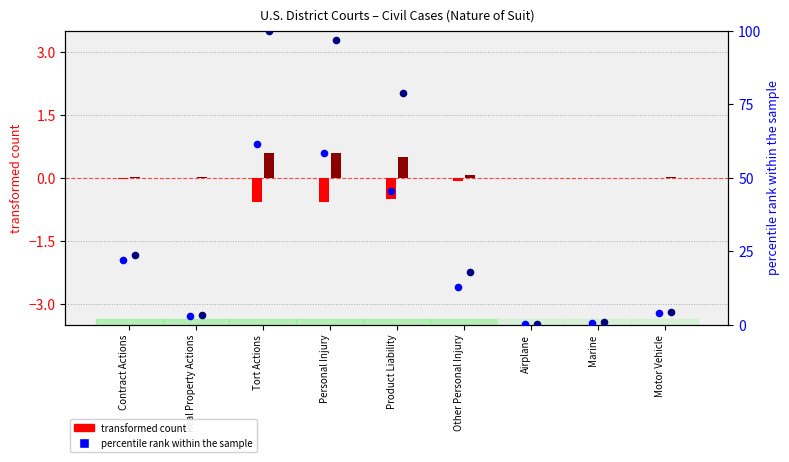

At which category is the sum across all series the highest?

Tort Actions